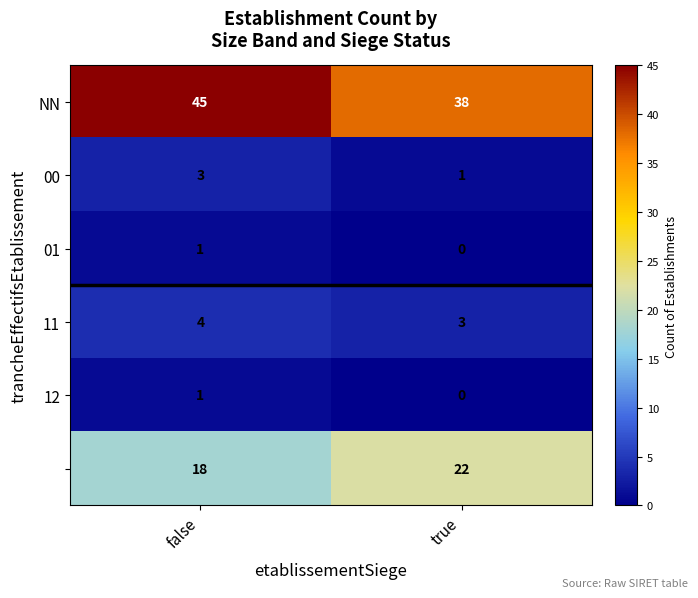

At which category is the sum across all series the highest?

false